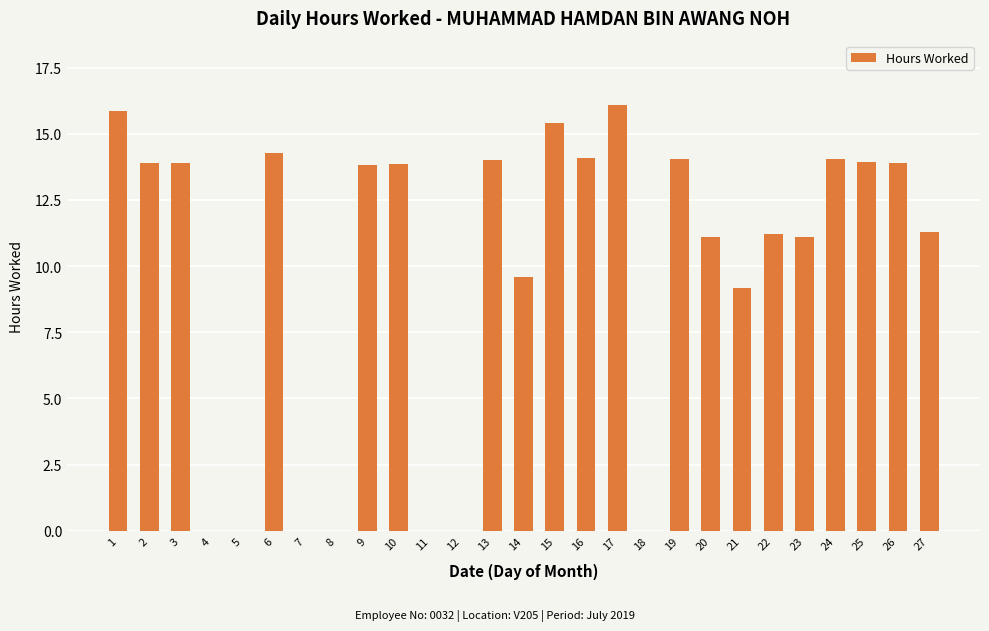

What is the greatest value displayed?

16.1